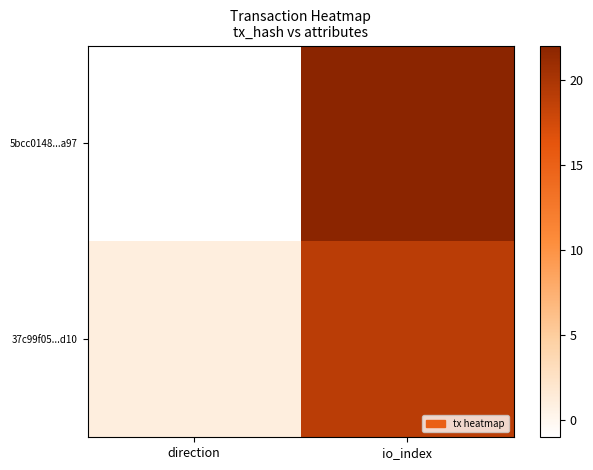

List the series in order of their peak value, lowest first.

37c99f05...d10, 5bcc0148...a97